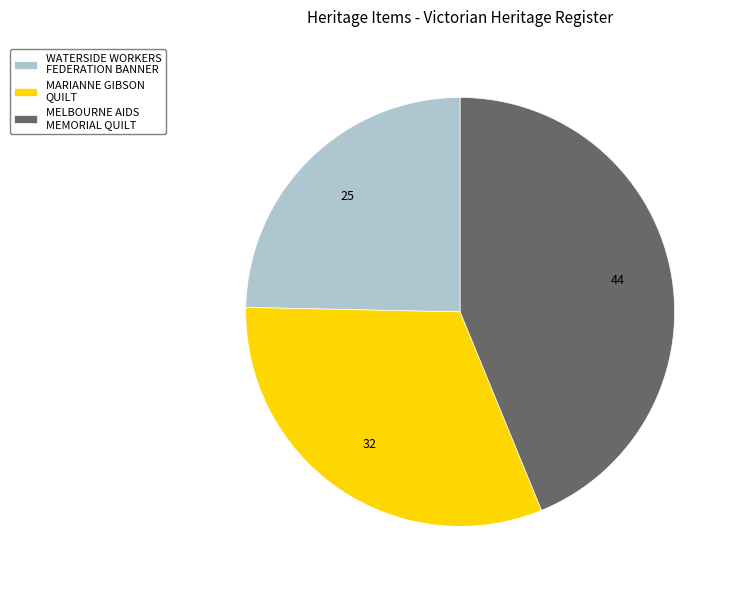

Count the number of slices in the pie.

3